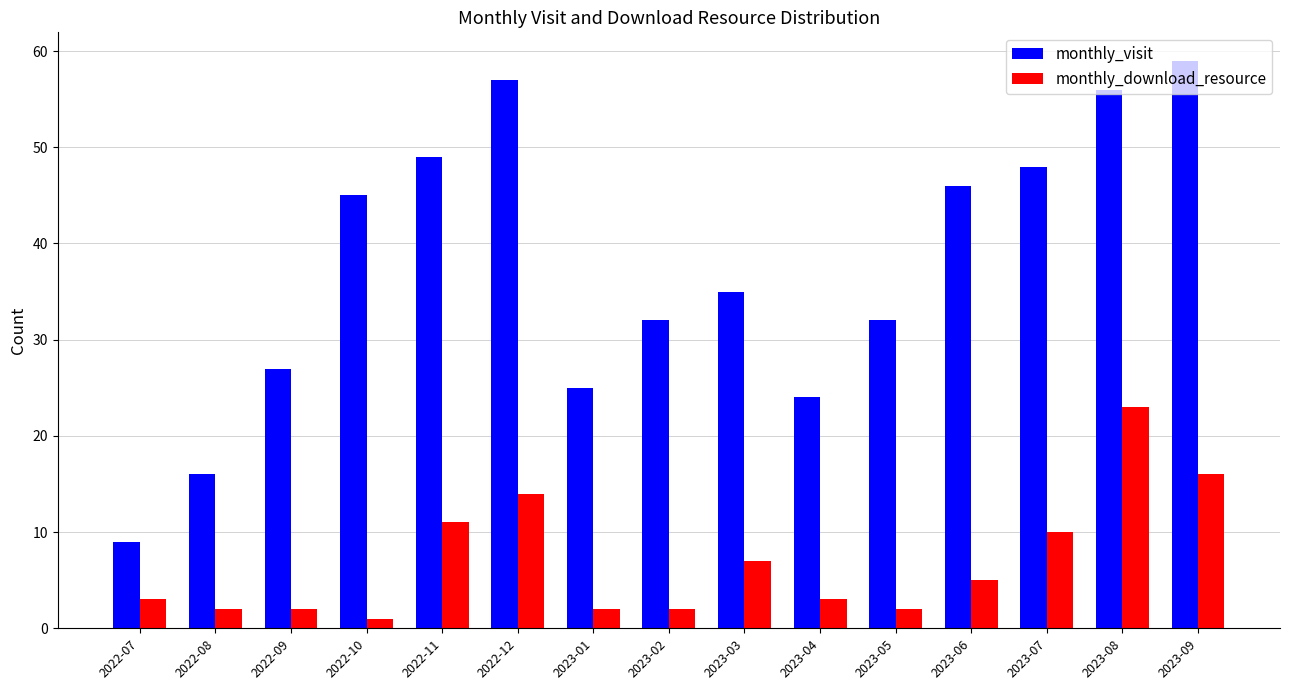

Read the monthly_download_resource value at 2023-03.

7